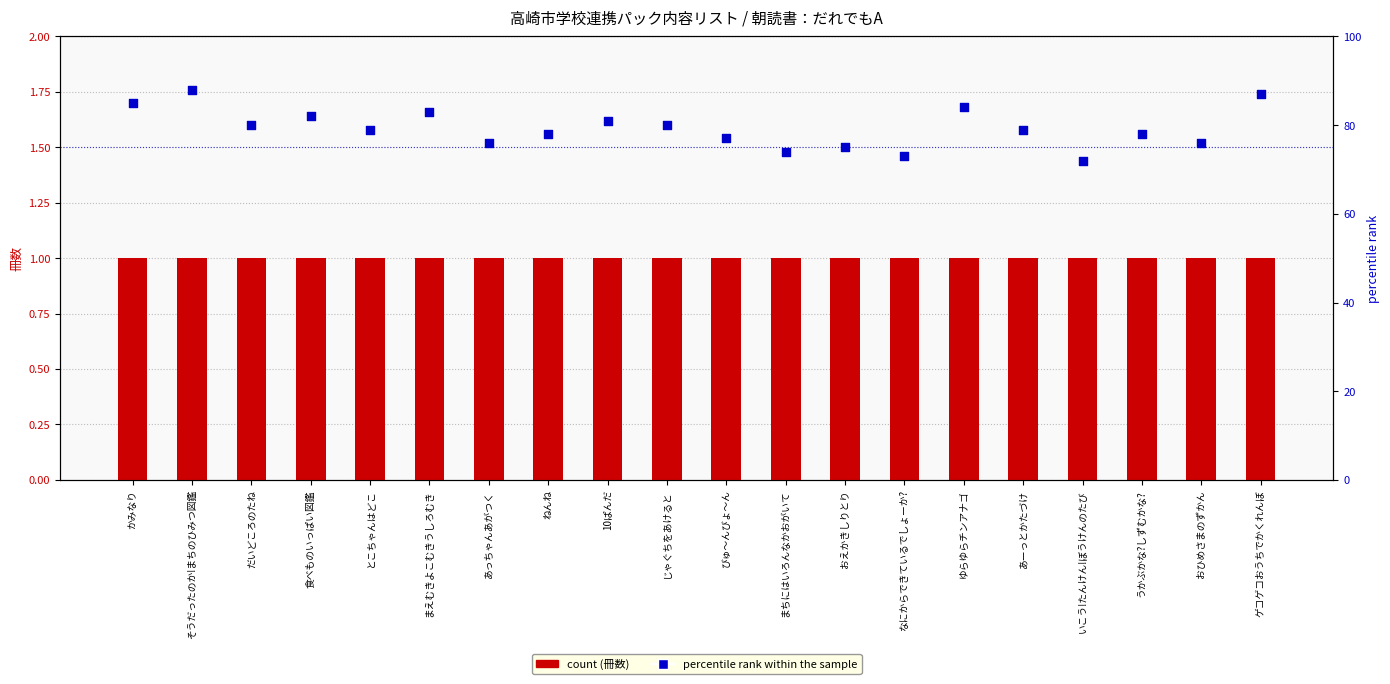

At which category is the sum across all series the highest?

そうだったのか!まちのひみつ図鑑